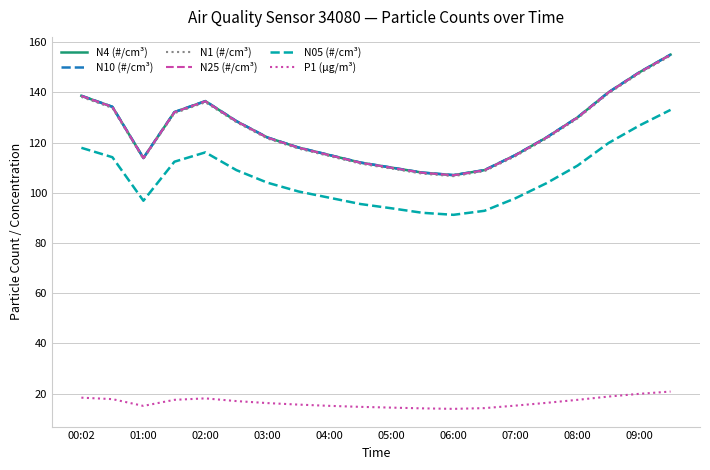

True or false: N1 (#/cm³) and P1 (µg/m³) intersect in this chart.

False